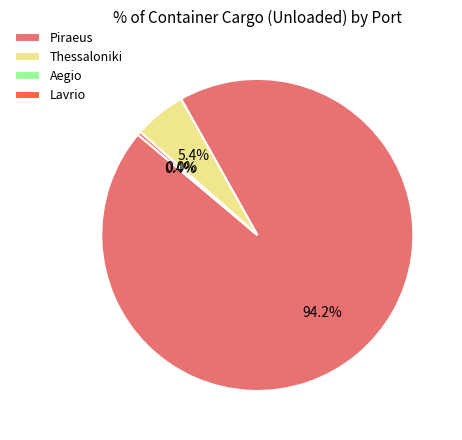

Which slice is the largest?

Piraeus